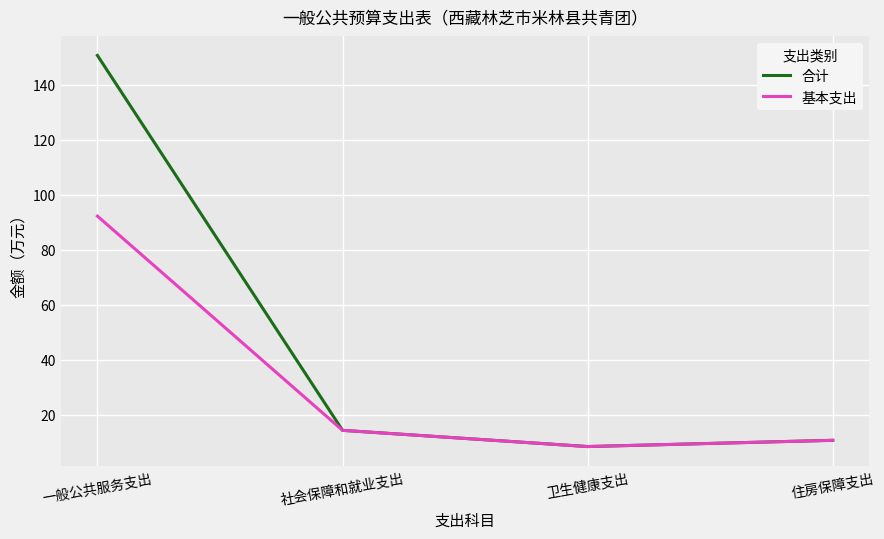

What is the minimum value shown in the chart?

8.4